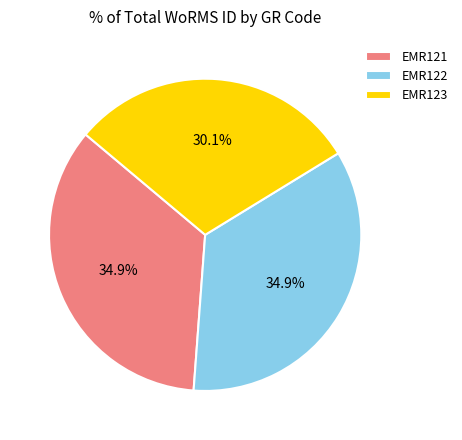

Which slice is the smallest?

EMR123